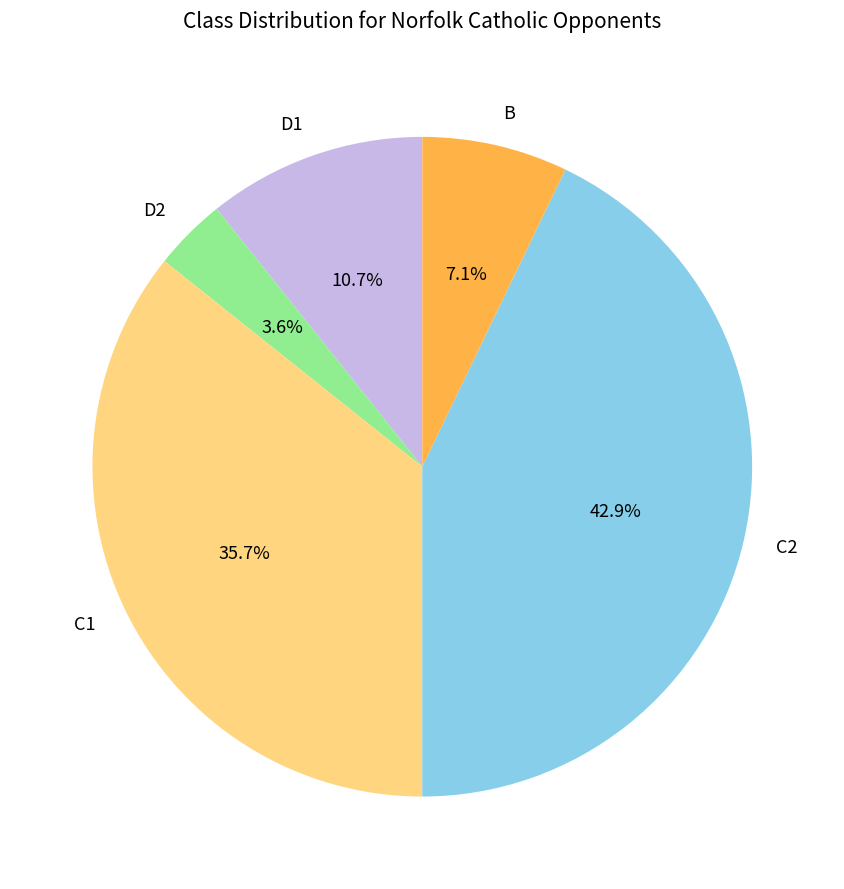

Does D1 account for over 50% of the chart?

No